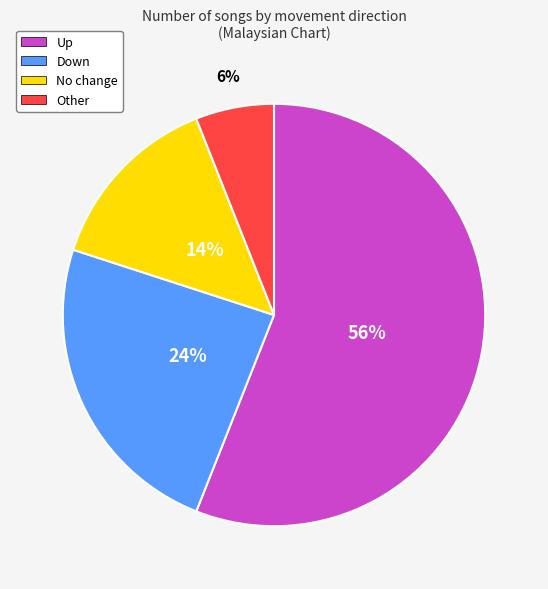

Is there a majority slice in this chart?

Yes